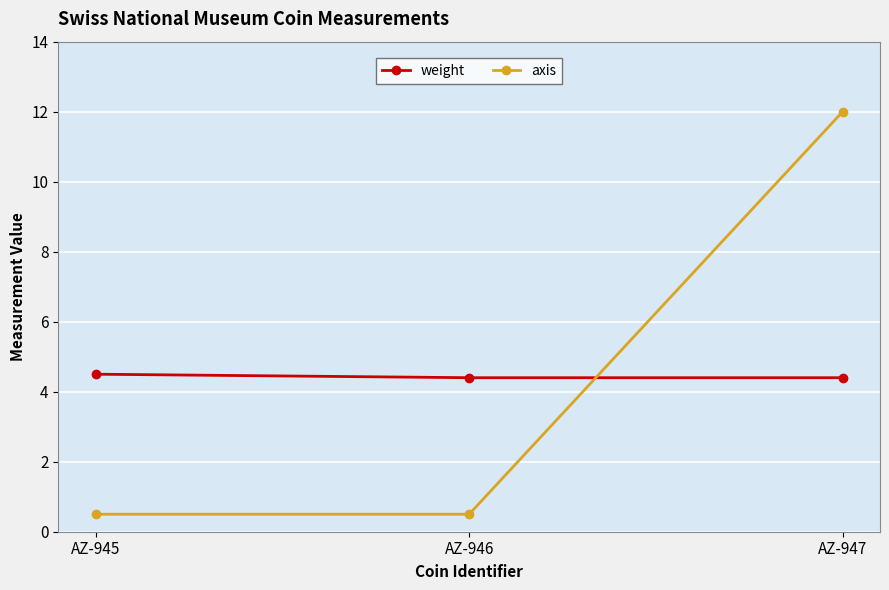

Rank the series by their maximum value, from lowest to highest.

weight, axis